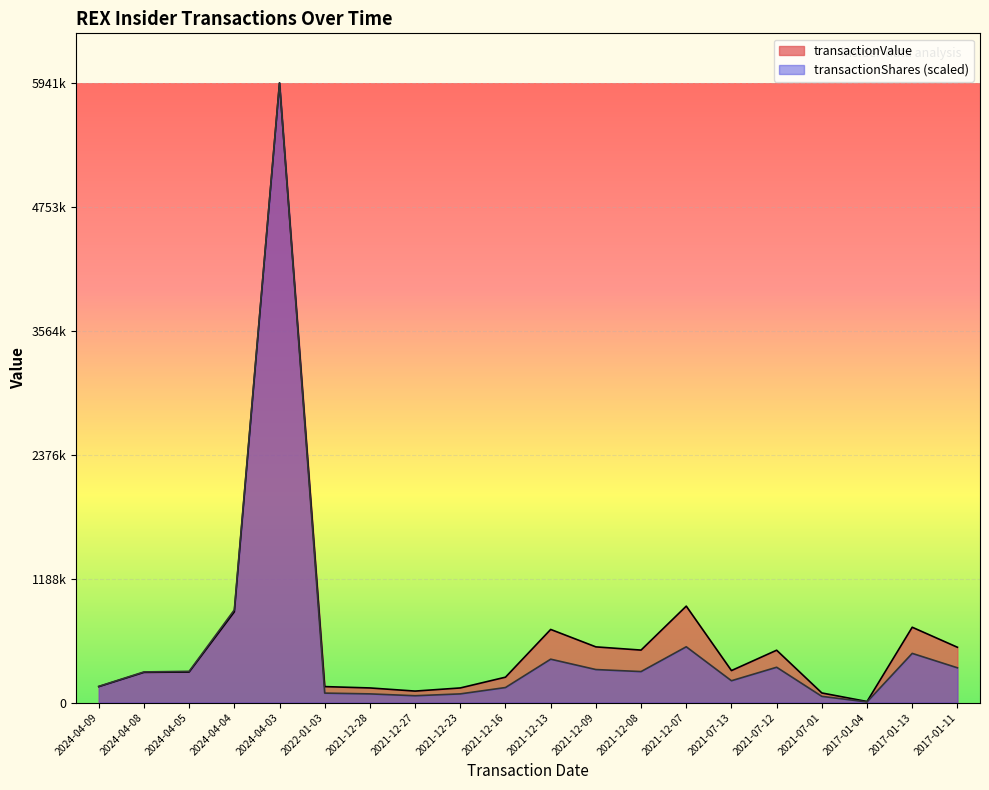

Reading left to right, extract all data points from this chart.

transactionShares: 155136.0	293694.9	299517.7	888808.7	5941632.0	90609.9	83182.8	65358.0	83182.8	144084.6	415914.2	316510.7	297081.6	534746.9	209145.4	338494.8	59416.3	6001.0	471527.9	333325.6
transactionValue: 152715.0	289531.0	292765.0	869927.0	5941632.0	153002.0	140086.0	110029.0	140080.0	243316.0	701110.0	533950.0	503101.0	924615.0	306643.0	501863.0	92080.0	10050.0	722234.0	530239.0